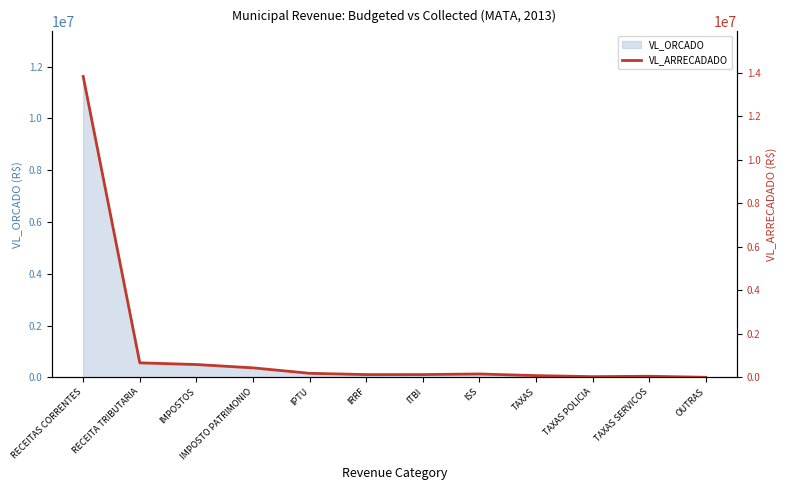

What is the difference between the values at ITBI and TAXAS POLICIA?

95656.2